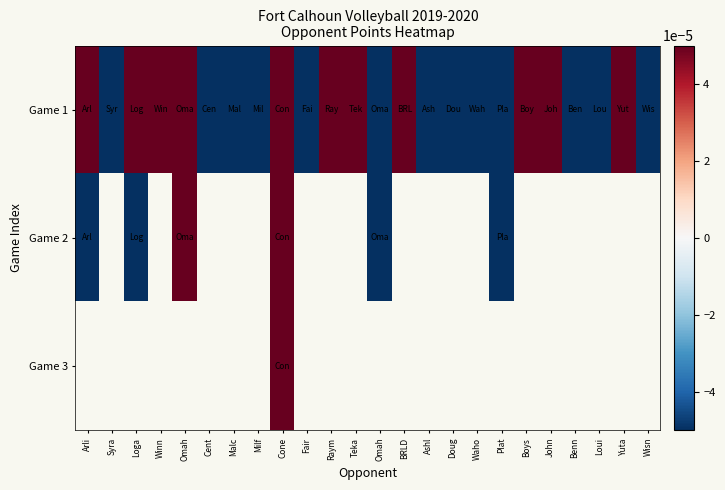

At which category is the sum across all series the highest?

Cone